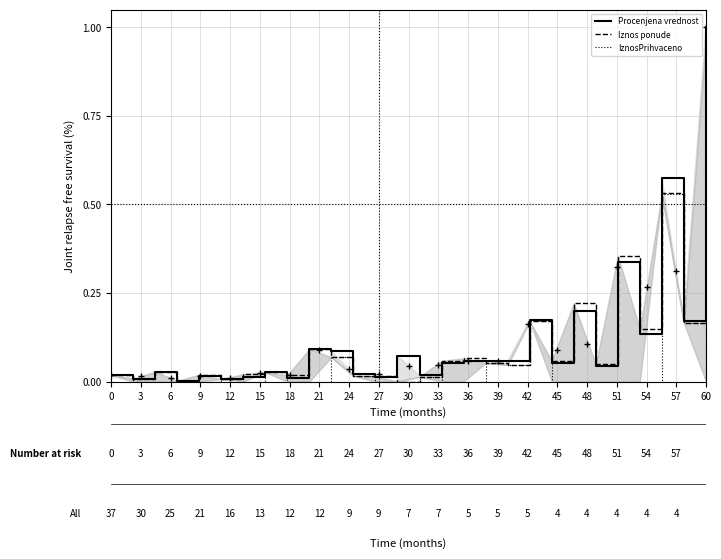

Which series has the largest total across all categories?

Procenjena vrednost